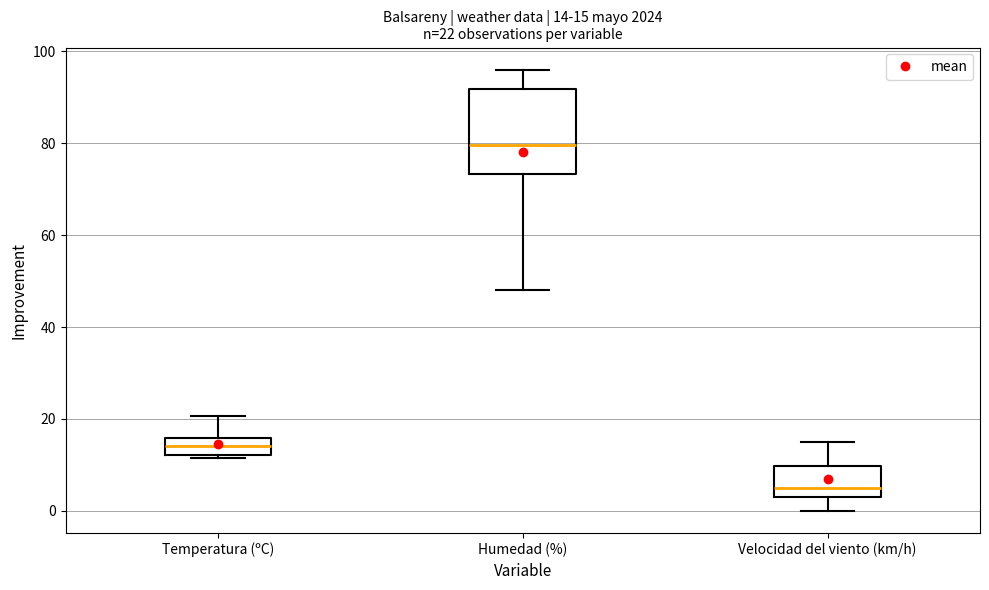

Which box is the tallest, from its lower edge to its upper edge?

Humedad (%)